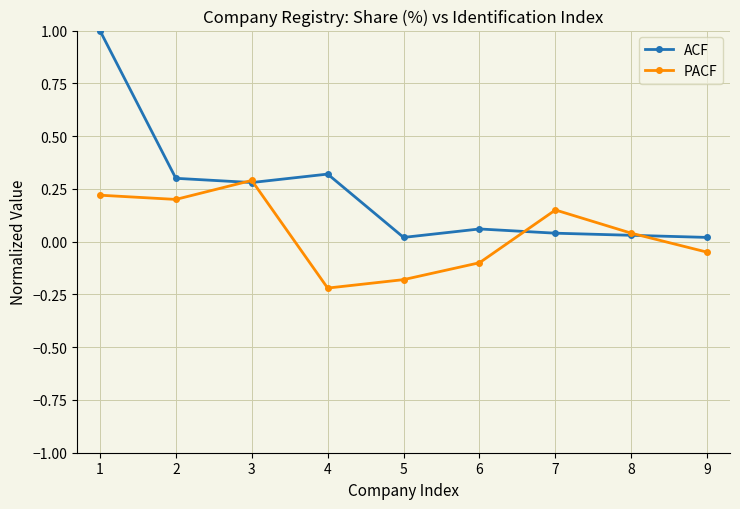

Rank the series by their maximum value, from highest to lowest.

ACF, PACF